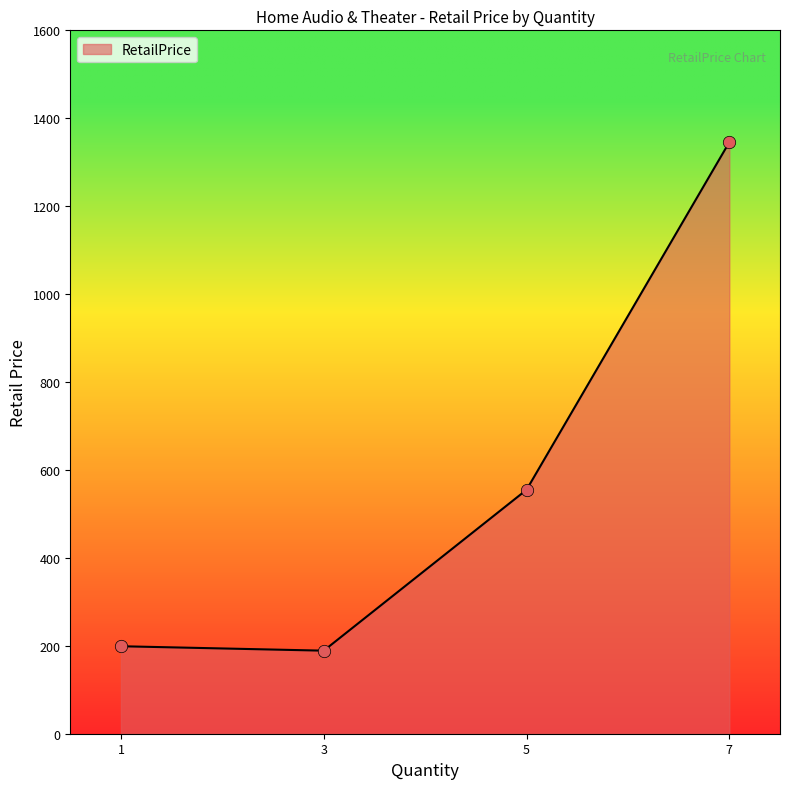

Approximately how many times larger is the value at 5 compared to 7?

0.4